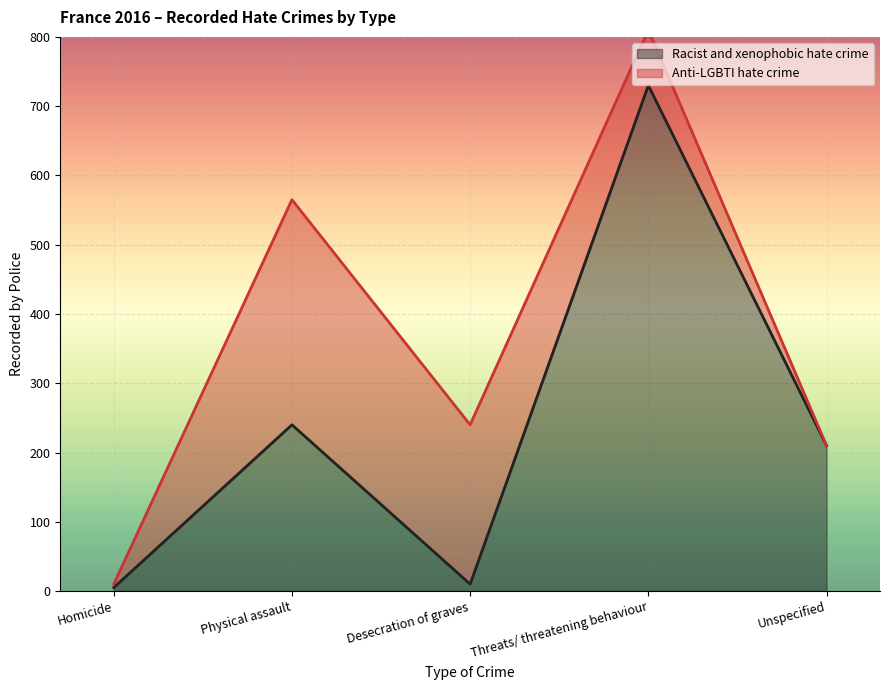

What position from the left is Threats/ threatening behaviour?

4